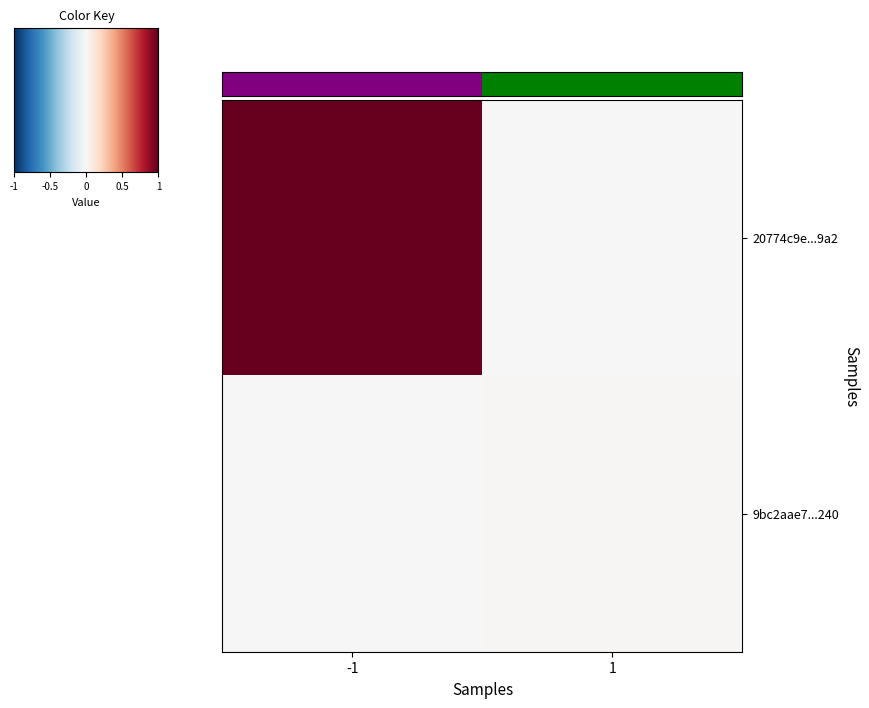

Reading right to left, transcribe all the data shown in this chart.

20774c9e...9a2: 1=0.0	-1=1.0
9bc2aae7...240: 1=0.0	-1=0.0